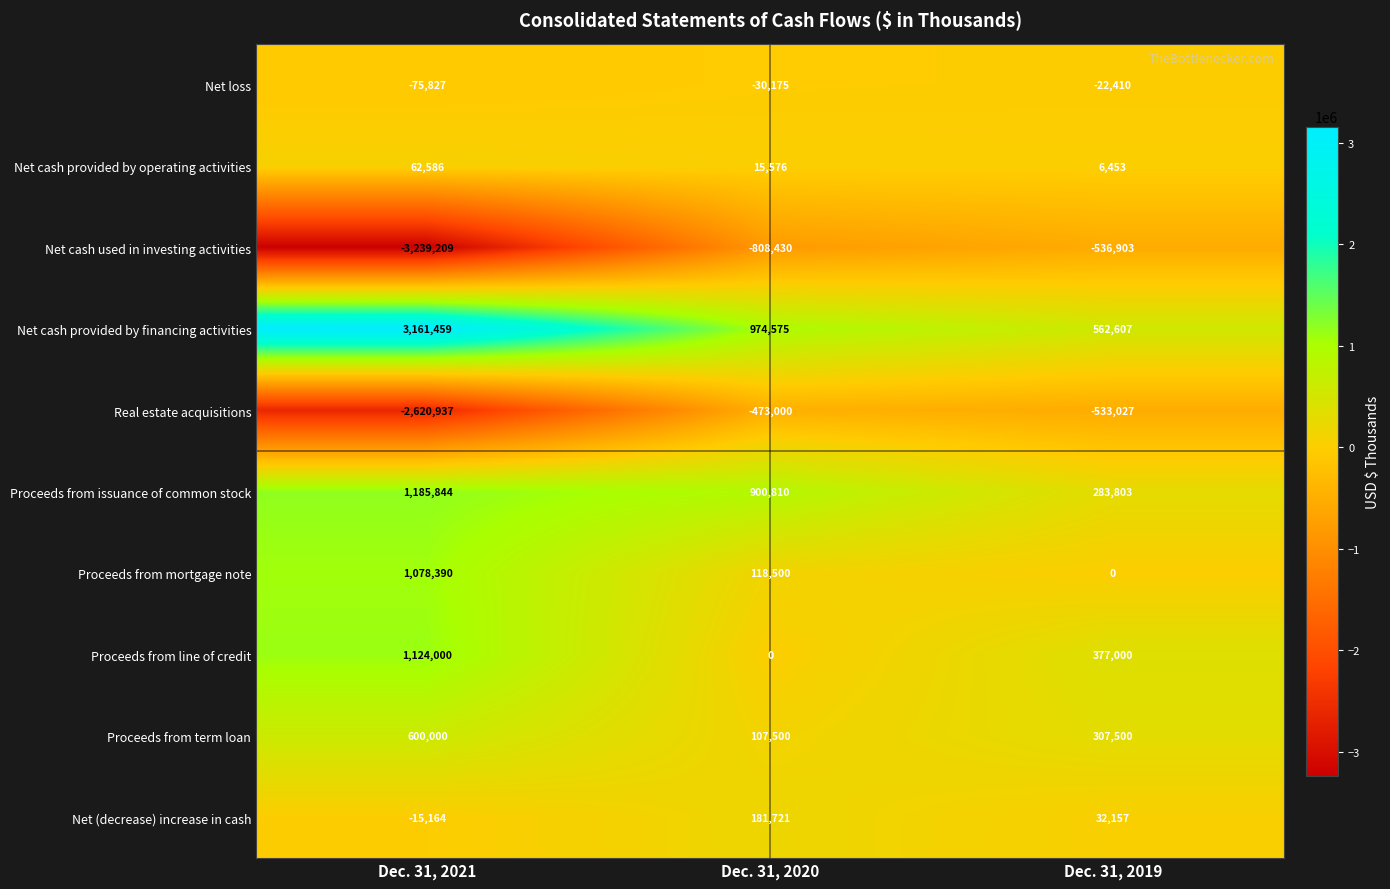

What is the sum of the Net cash used in investing activities values at Dec. 31, 2021 and Dec. 31, 2019?

-3776112